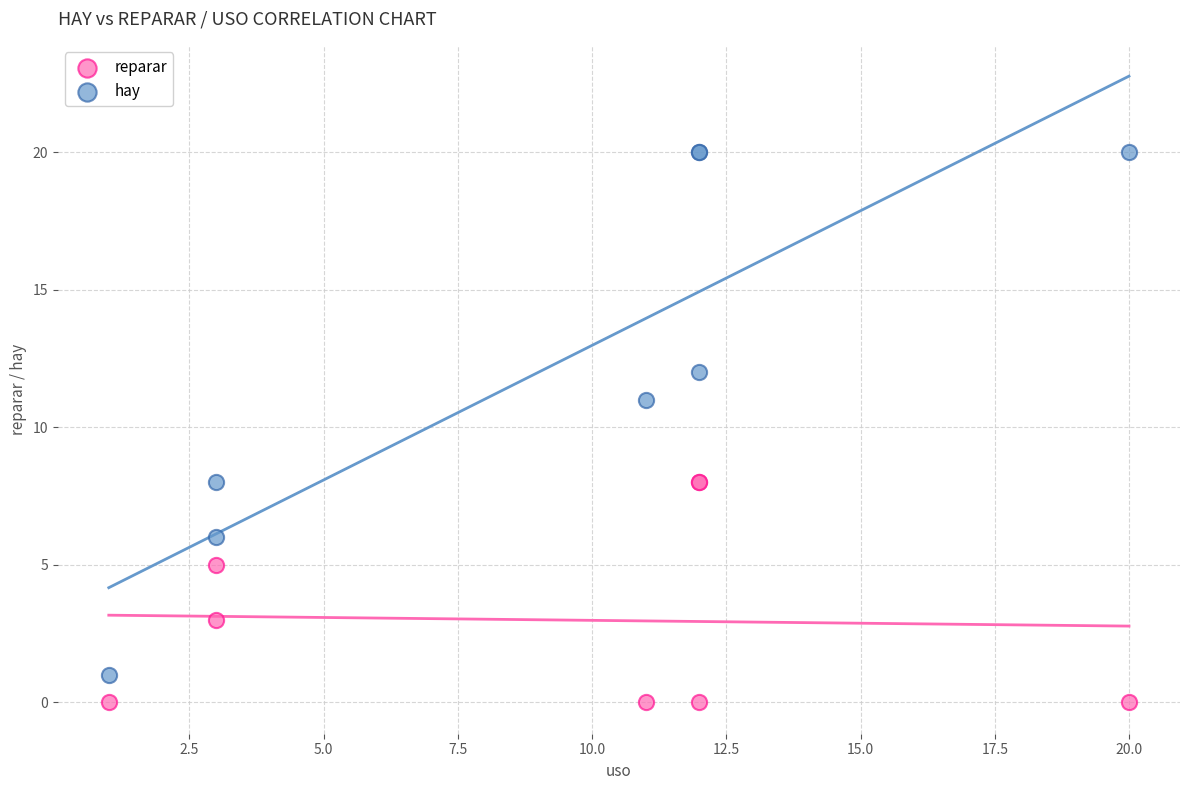

Which series reaches the minimum Y coordinate?

reparar